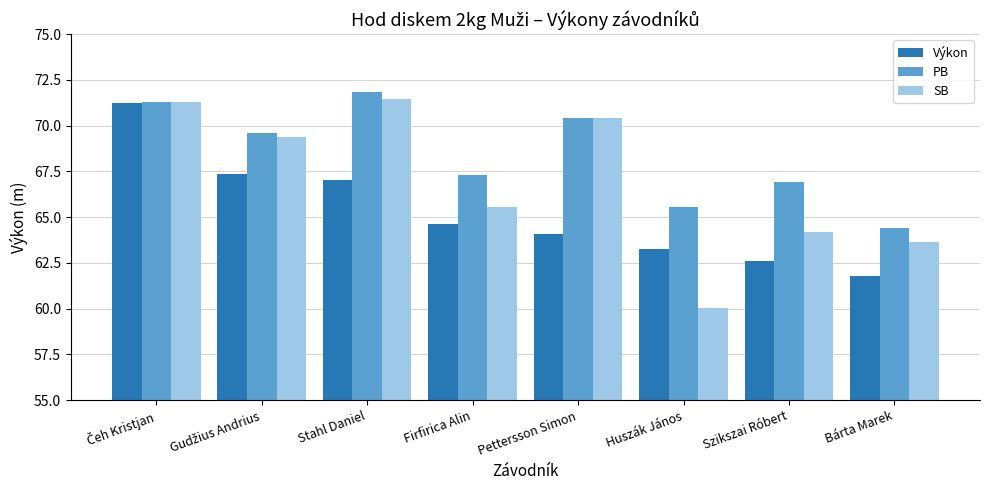

At Firfirica Alin, list the series in order from largest to smallest.

PB, SB, Výkon